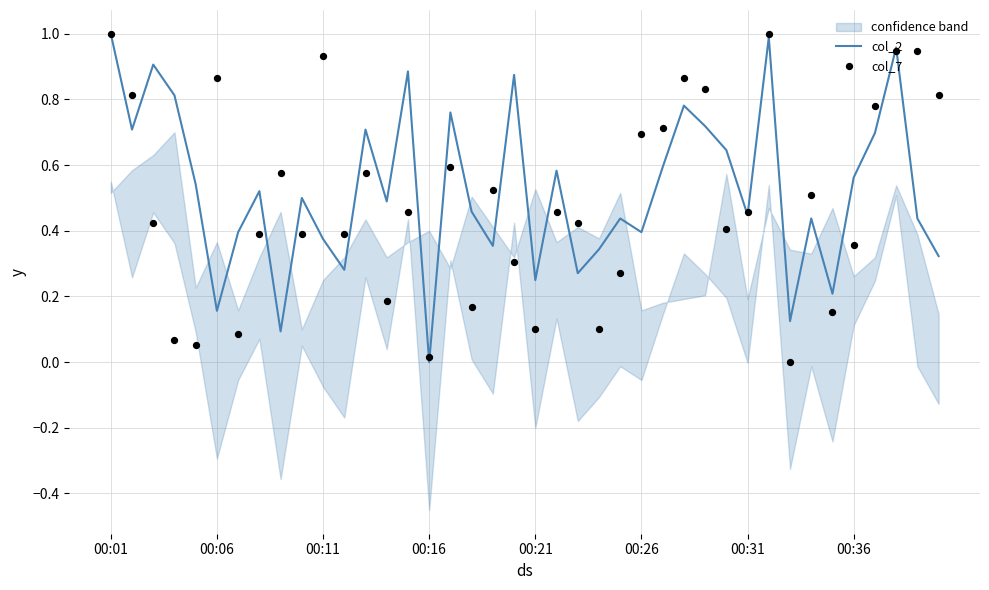

At how many categories does at least one series exceed 0?

40